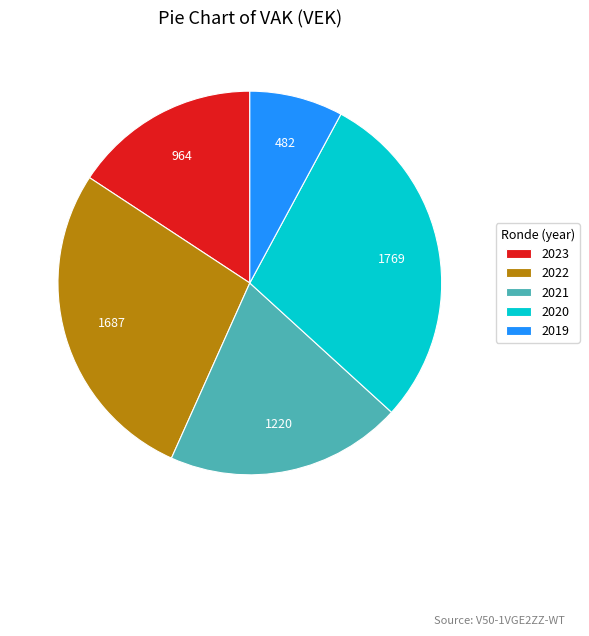

Does any single category account for the majority?

No